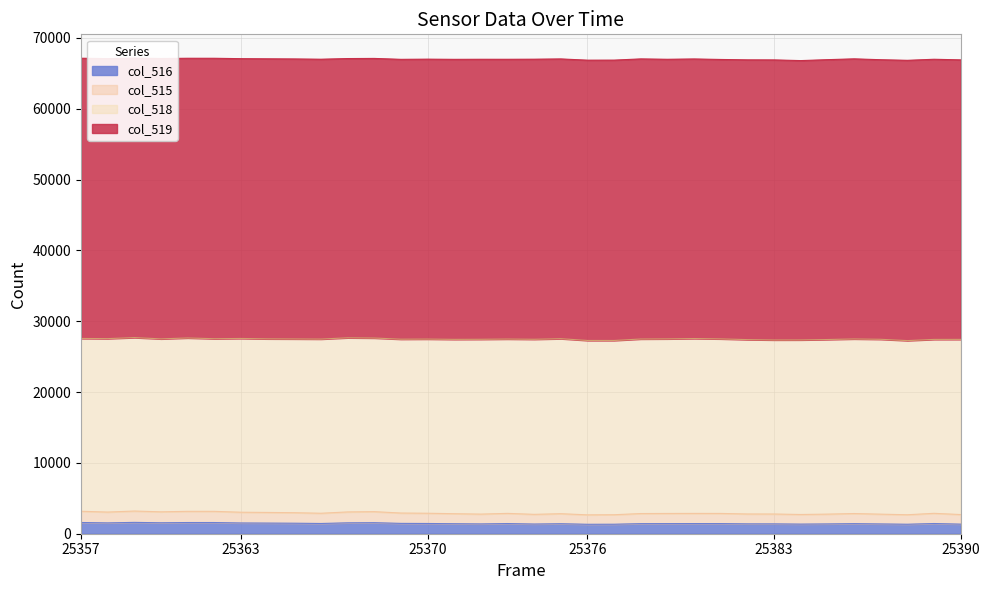

What is the sum of all col_516 values?

49240